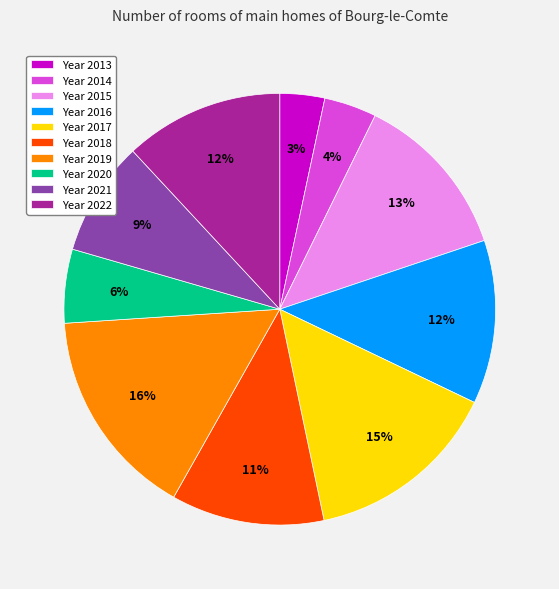

To the nearest percent, what is the average slice percentage?

10%